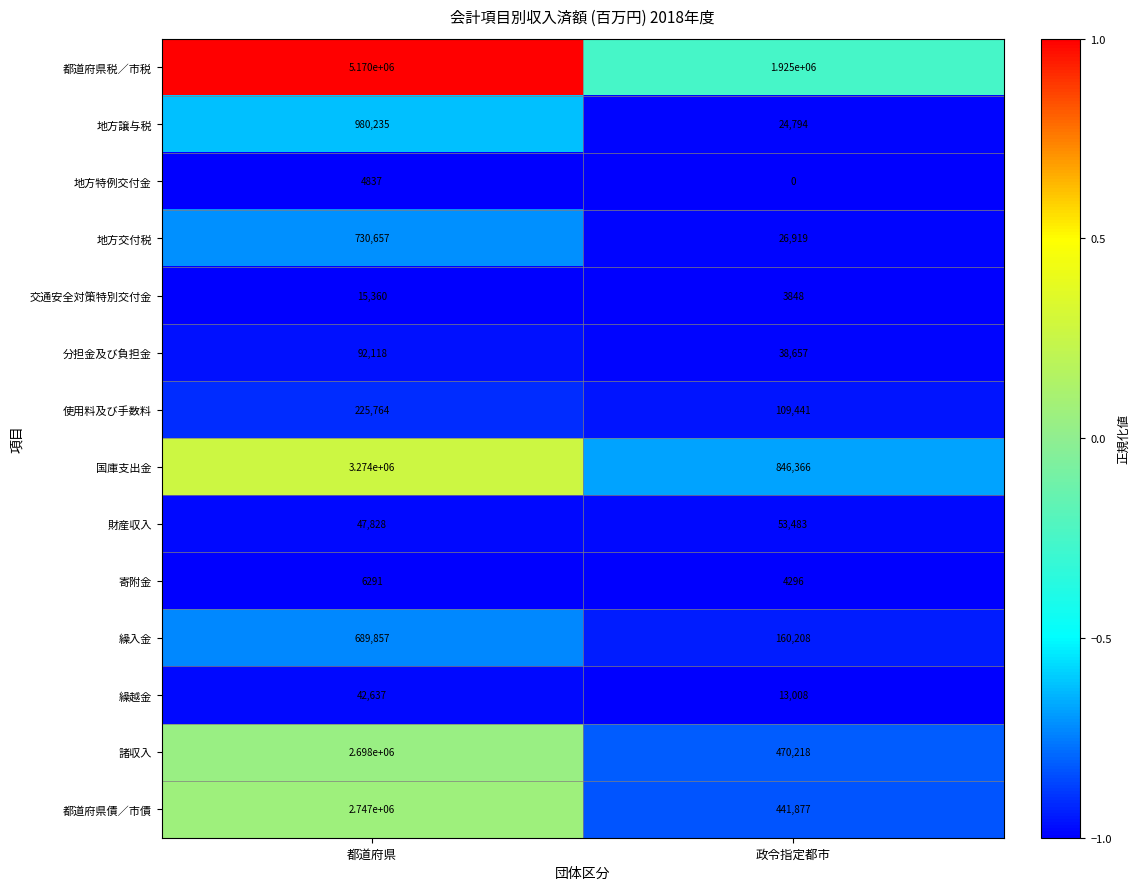

What is the difference between the 繰越金 values at 政令指定都市 and 都道府県?

29629